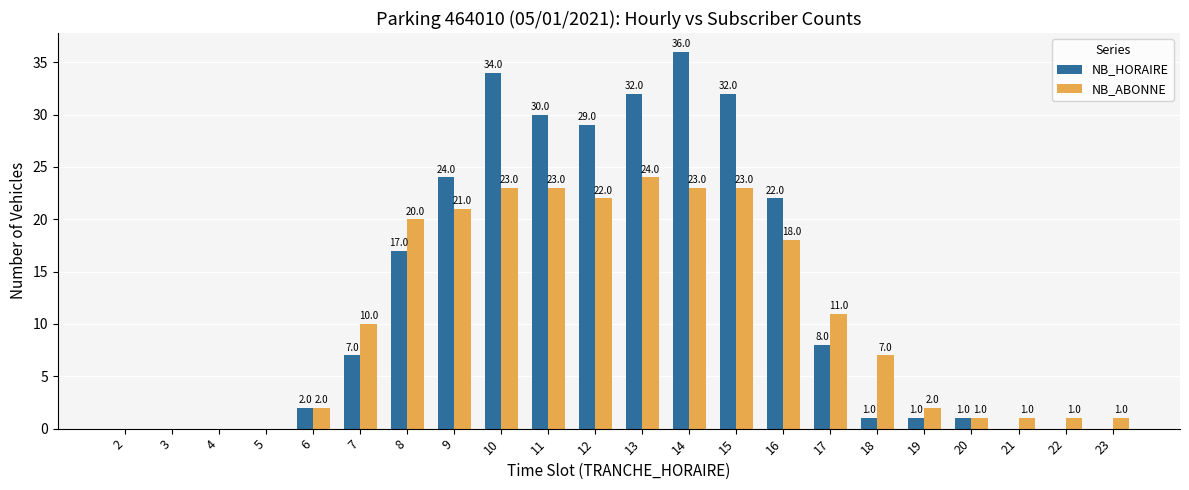

What is the maximum value for NB_HORAIRE?

36